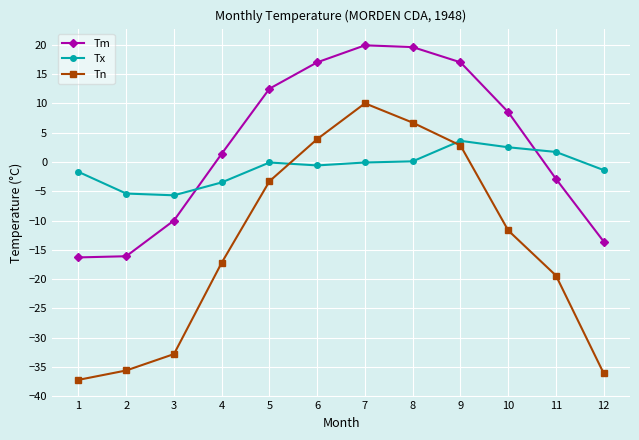

At which category does Tn reach its first local peak?

7